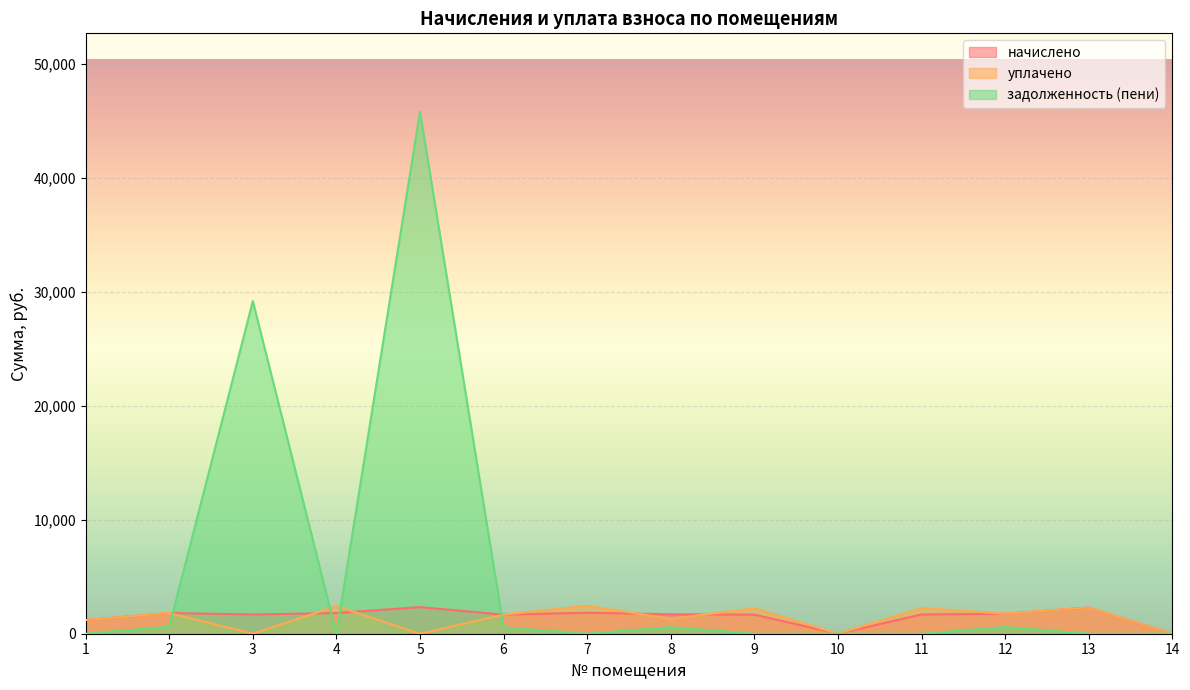

Is it true that уплачено equals 2419.6 at 4?

True